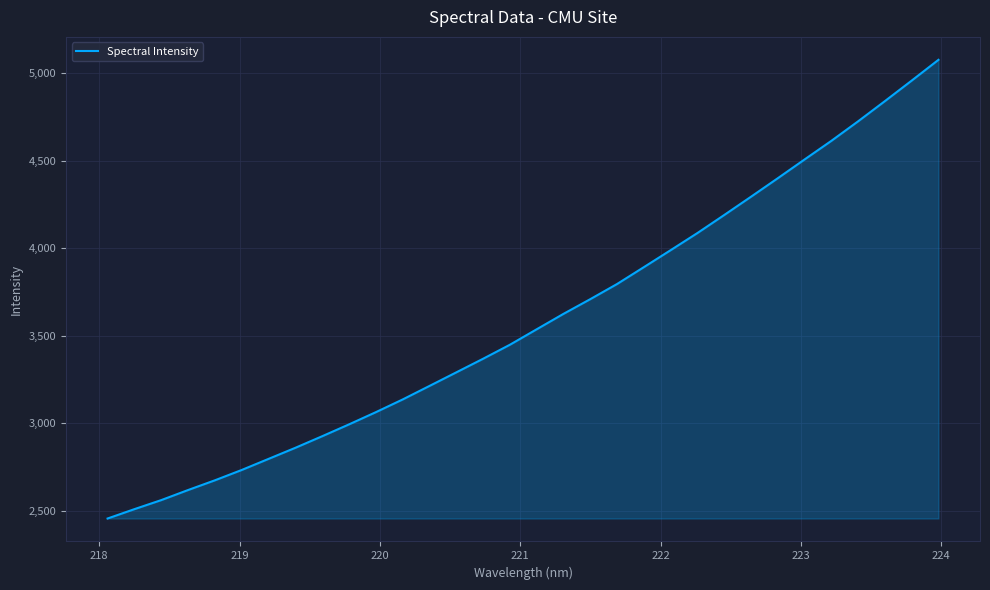

What is the greatest value displayed?

5075.9